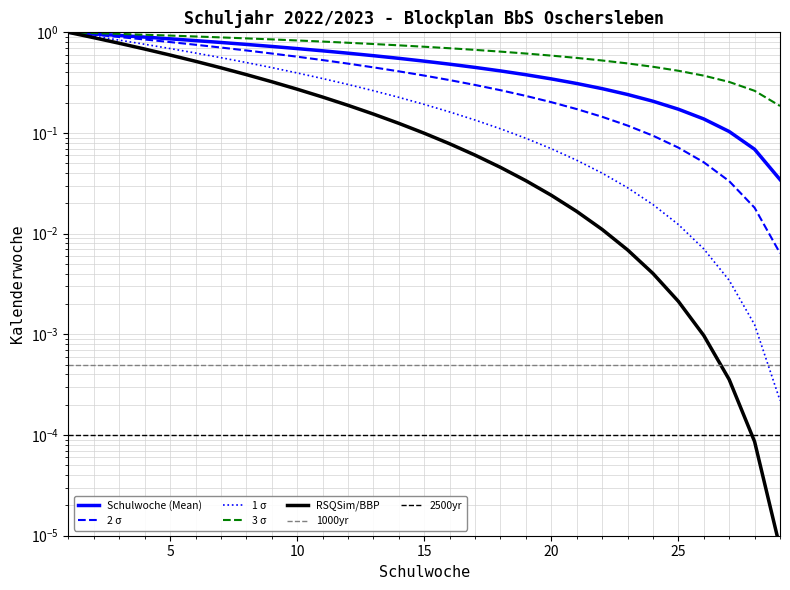

At which label is the value closest to 0?

29